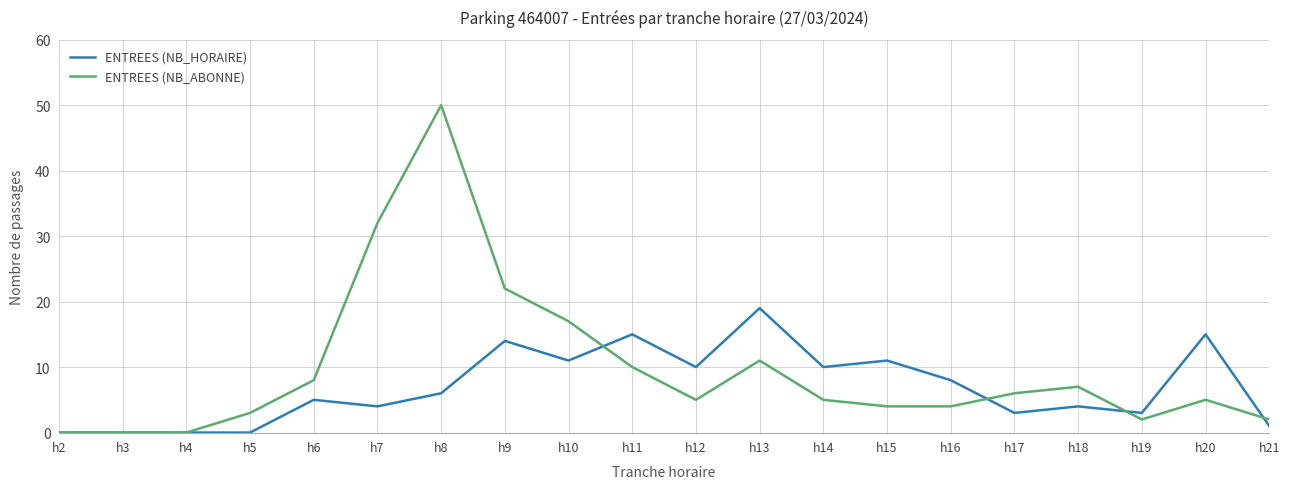

What is the sum of all ENTREES (NB_HORAIRE) values?

139